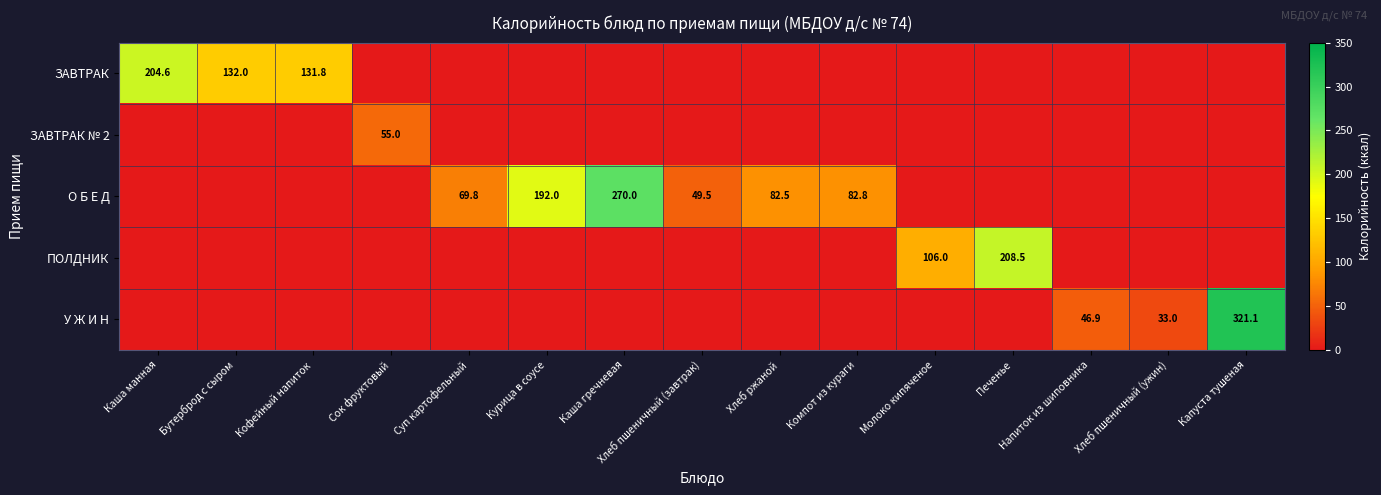

True or false: ЗАВТРАК has a value of 131.8 at Кофейный напиток.

True